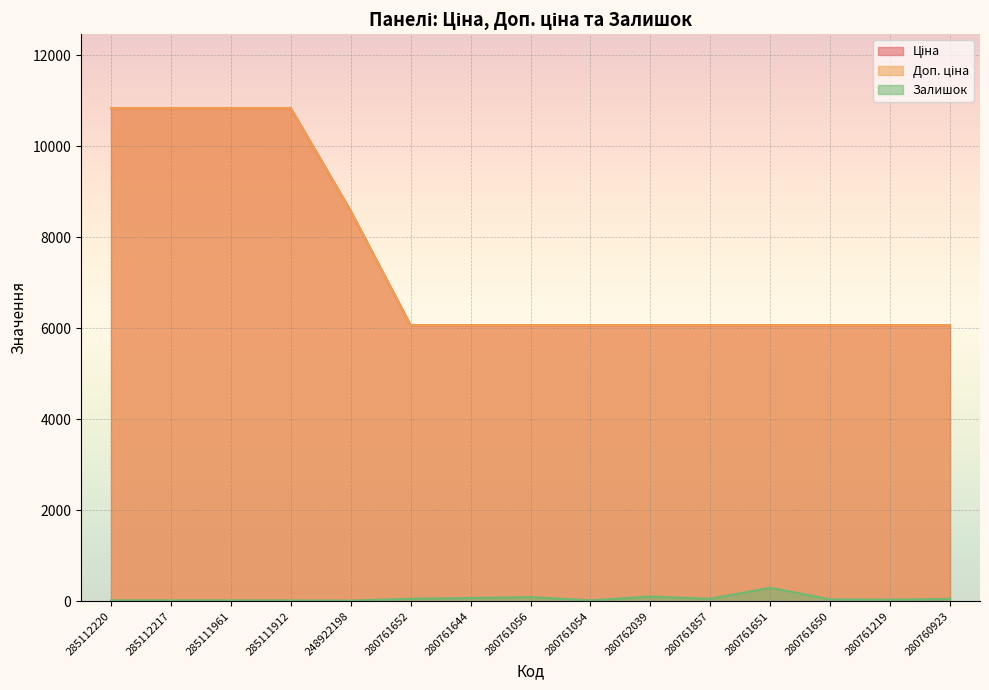

True or false: Ціна and Доп. ціна cross at least once.

False